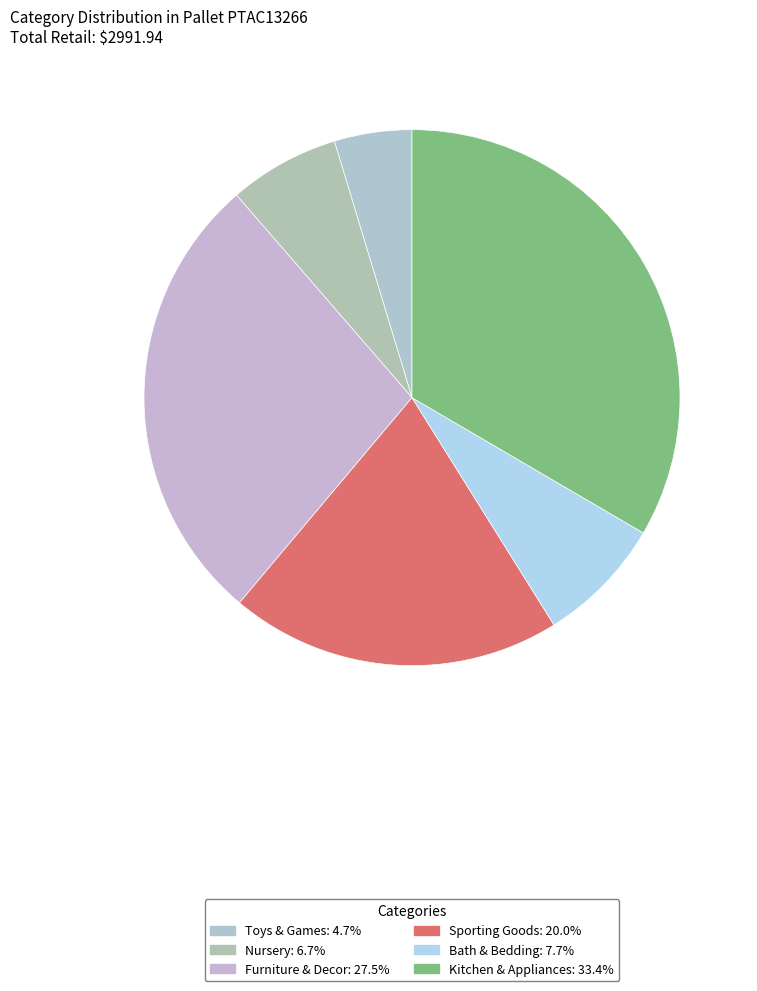

Which category has the smallest portion of the pie?

Toys & Games